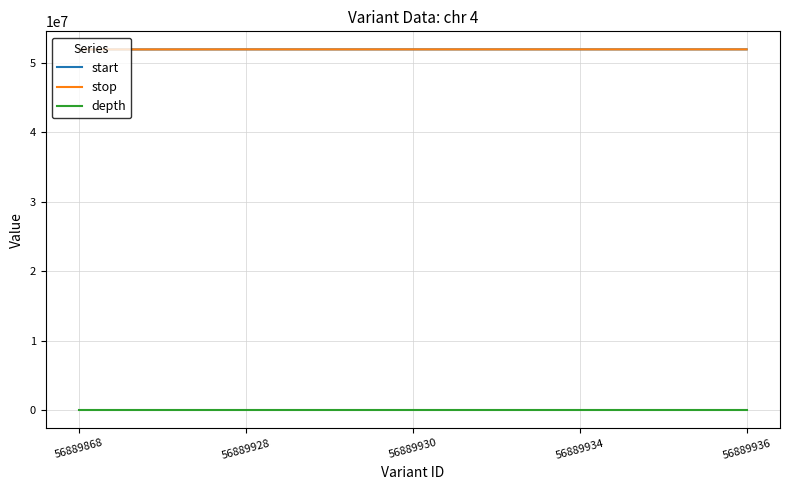

True or false: stop has a value of 73755074 at 56889928.

False